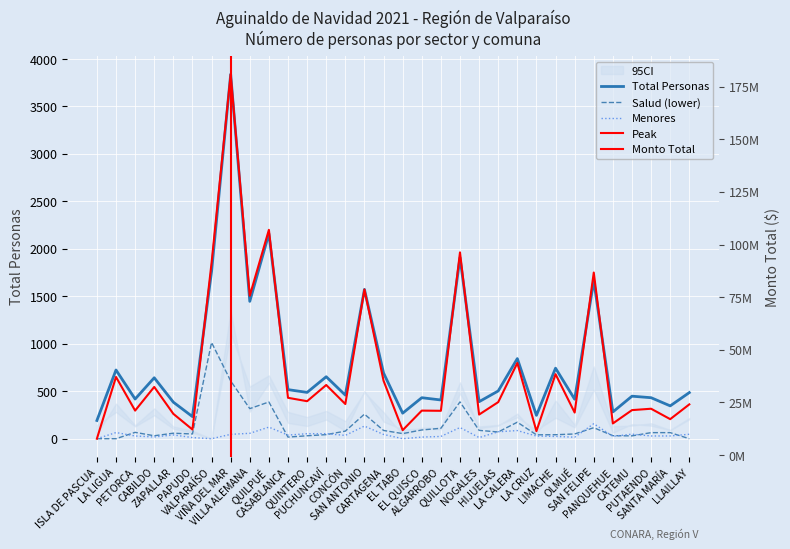

Which series has the largest total across all categories?

Total Persons